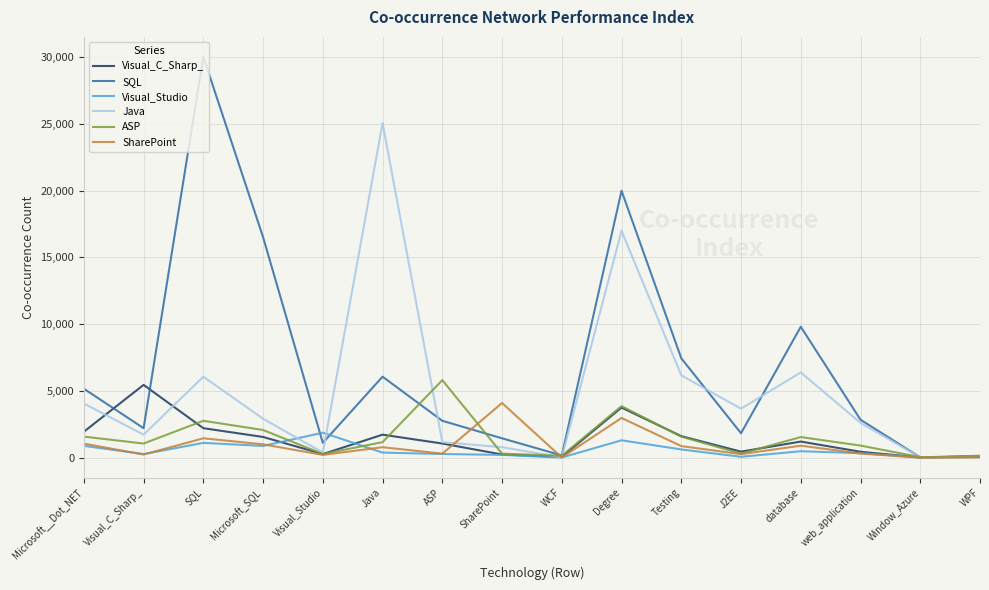

Which series has the widest spread of values?

SQL